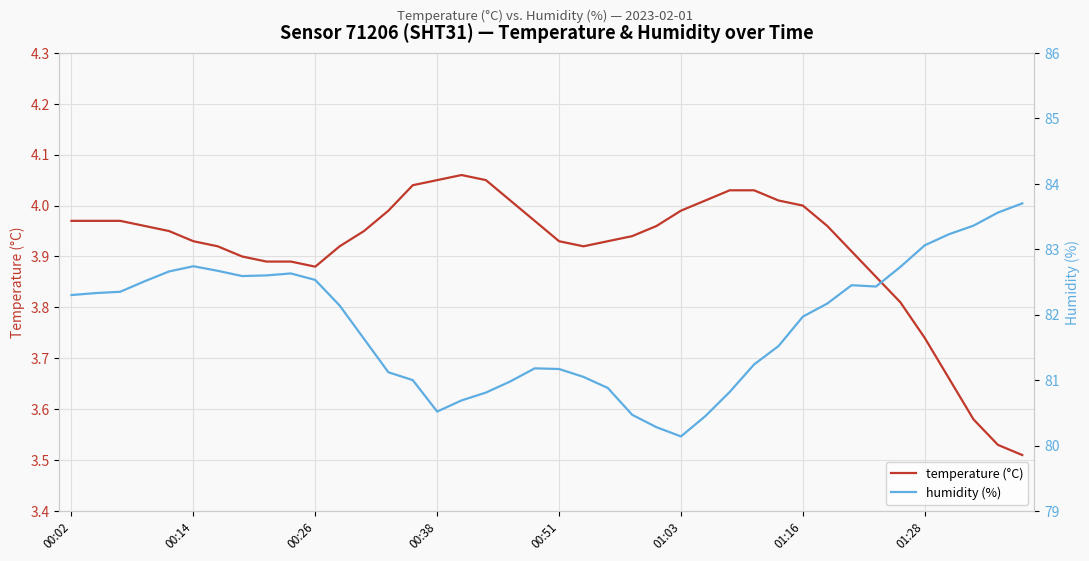

List the labels in order of temperature (°C) value, largest first.

16, 15, 17, 14, 27, 28, 18, 26, 29, 30, 13, 25, 00:02, 00:14, 00:26, 19, 00:38, 24, 31, 00:51, 12, 23, 01:03, 20, 22, 01:16, 11, 21, 32, 01:28, 8, 9, 10, 33, 34, 35, 36, 37, 38, 39